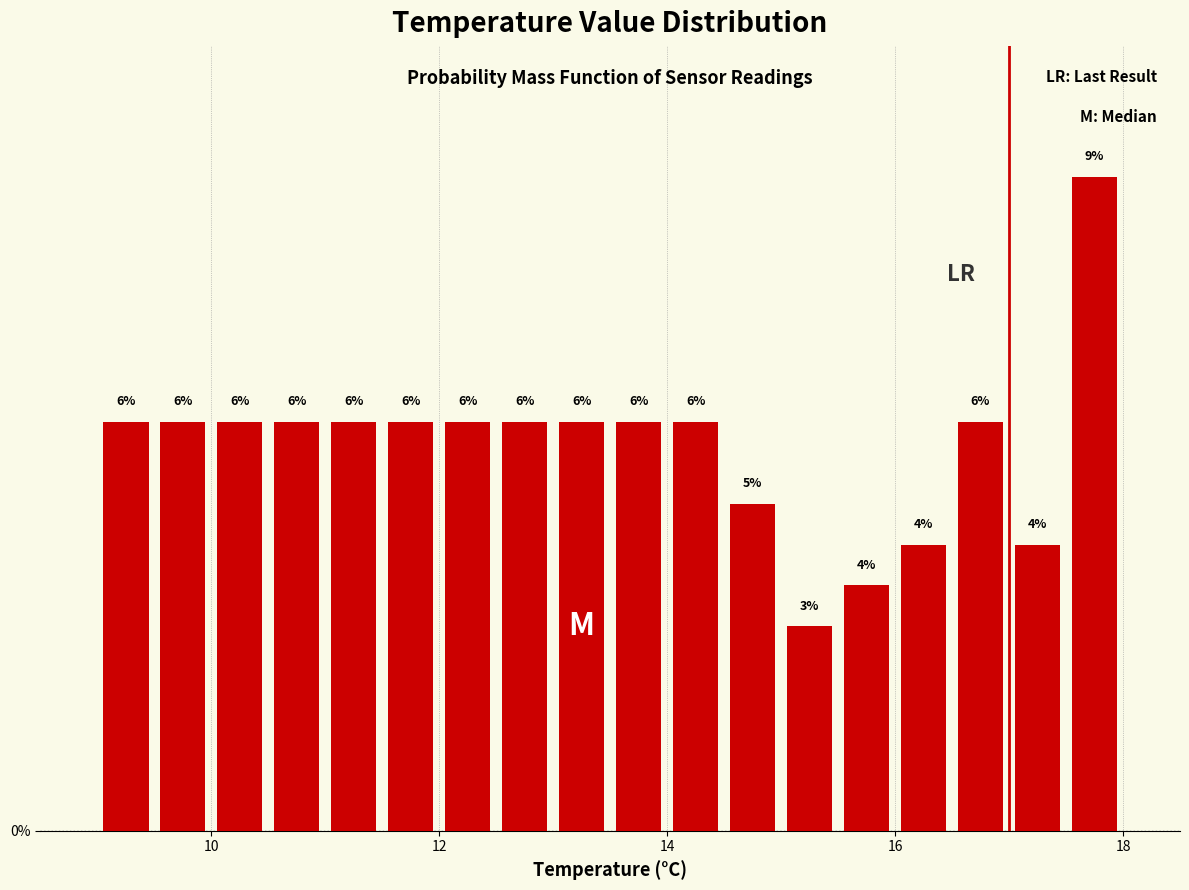

Read against the x-axis, roughly where is the centre of the tallest bar?

17.8